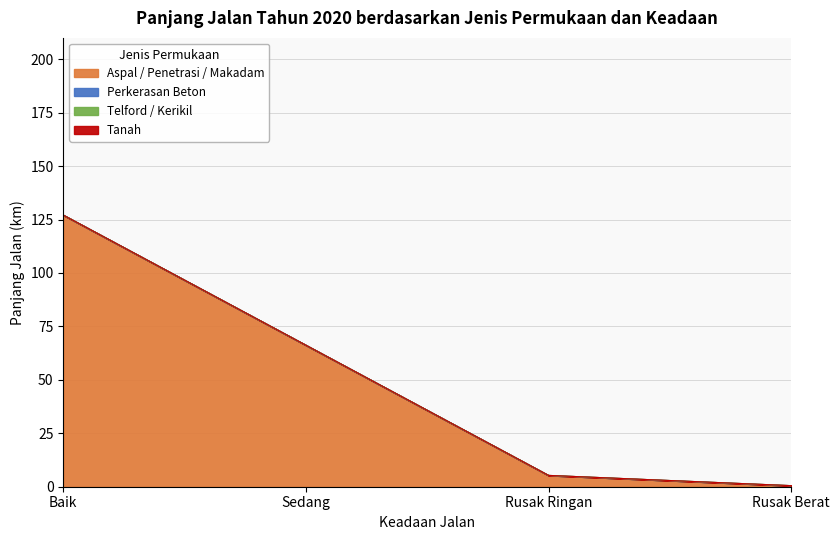

Which category has the highest value in the Tanah series?

Baik